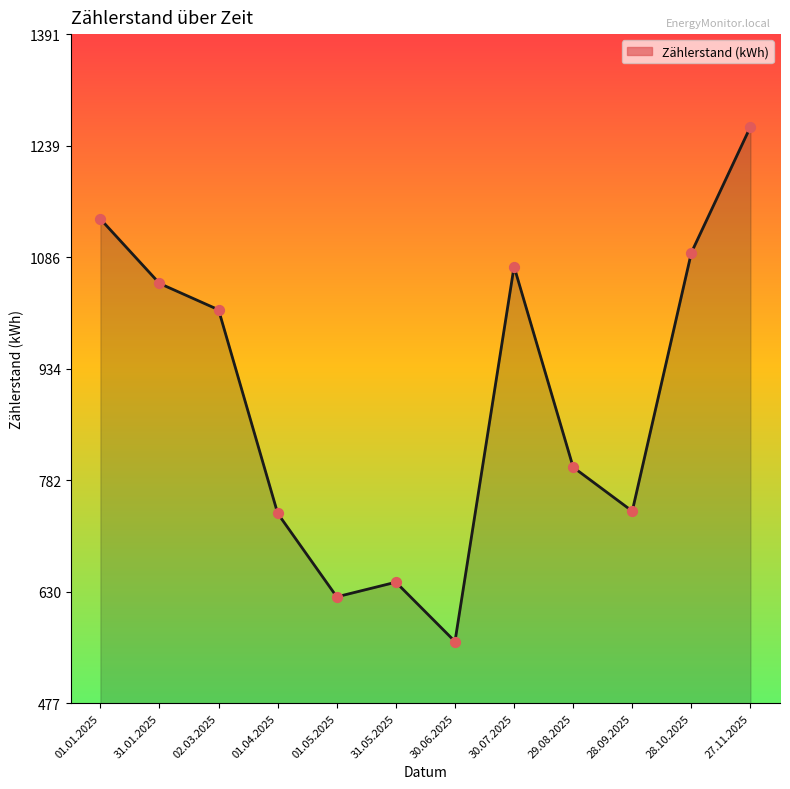

Approximately how many times larger is the value at 31.05.2025 compared to 30.07.2025?

0.6